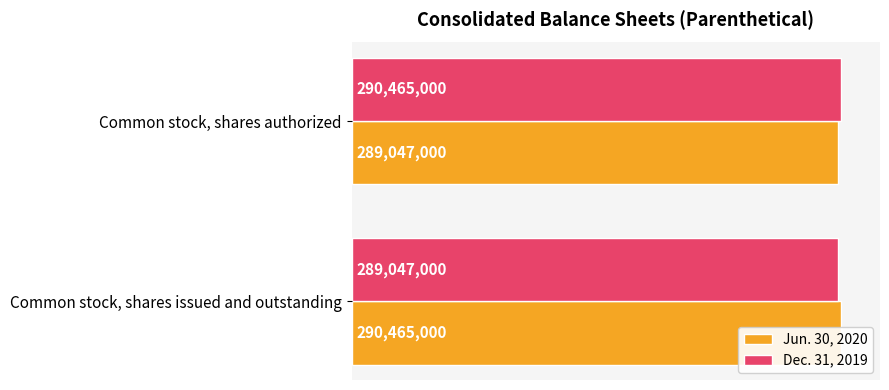

What are all the series names shown in the legend?

Jun. 30, 2020, Dec. 31, 2019